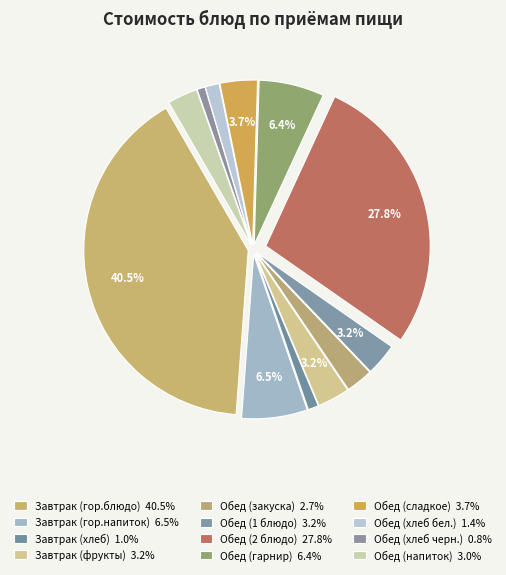

The Завтрак (гор.напиток) slice represents 1% of the pie. True or false?

False